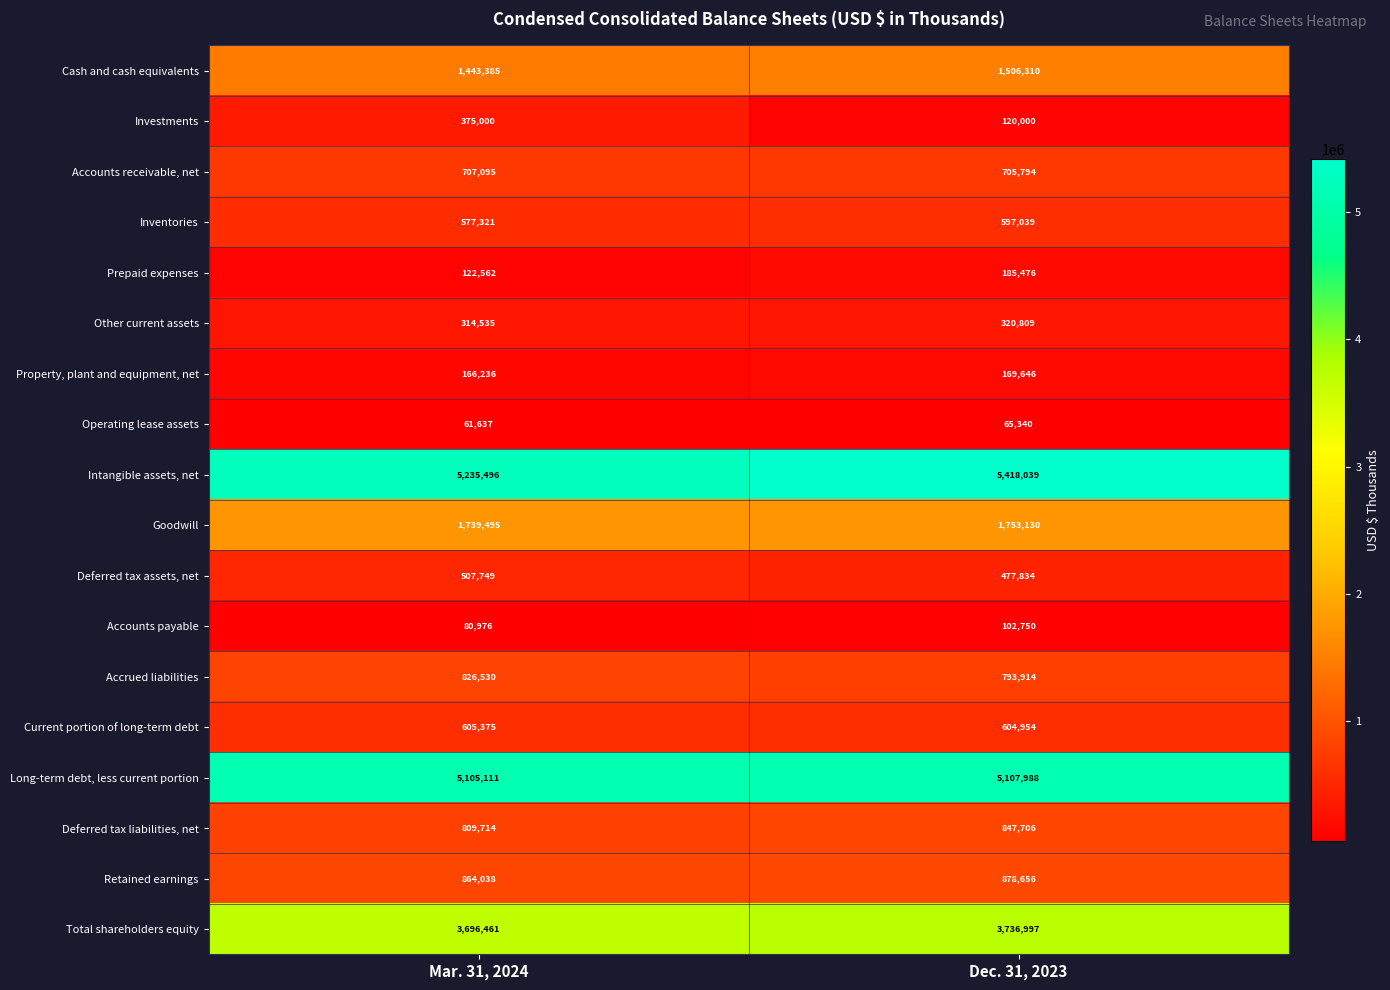

True or false: Operating lease assets has a value of 61637 at Mar. 31, 2024.

True